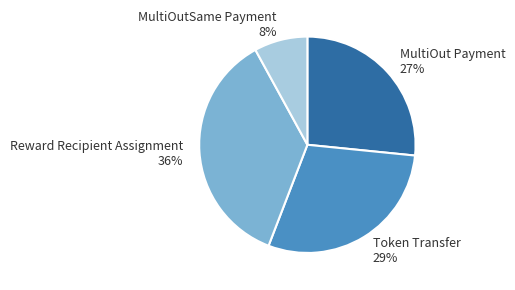

Combined, do Token Transfer 29% and MultiOut Payment 27% account for over 50%?

Yes